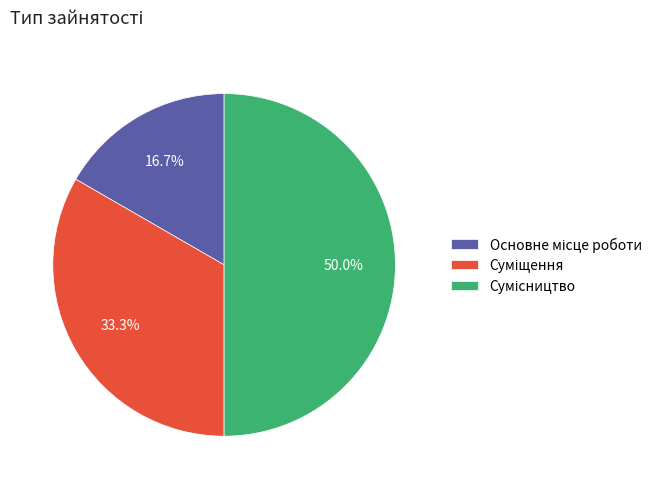

What percentage is the Сумісництво slice, to the nearest percent?

50%